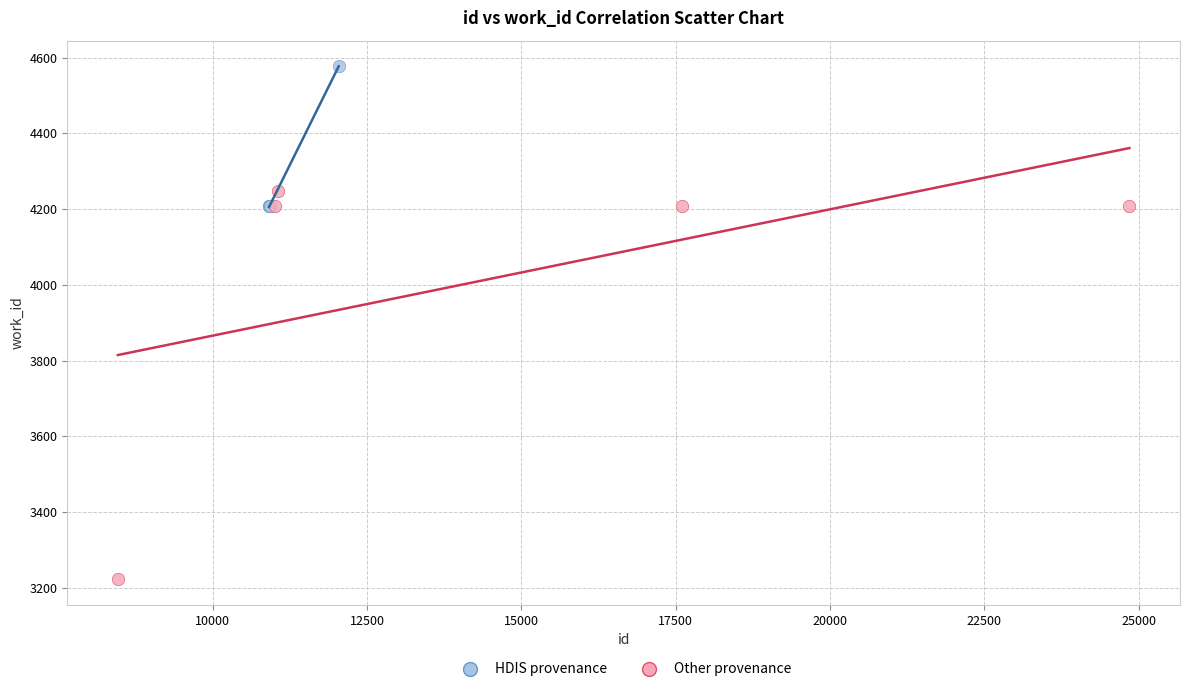

Which series contains the highest Y value?

HDIS provenance